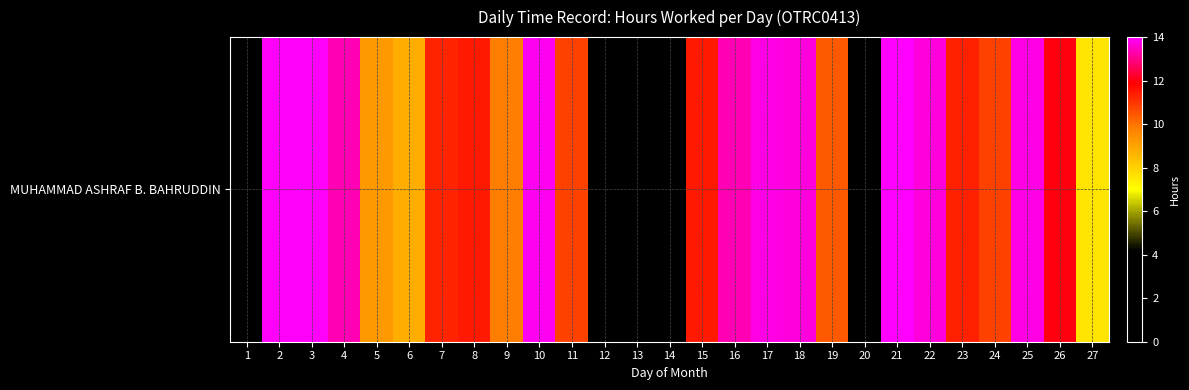

How many data points are less than 11?

12